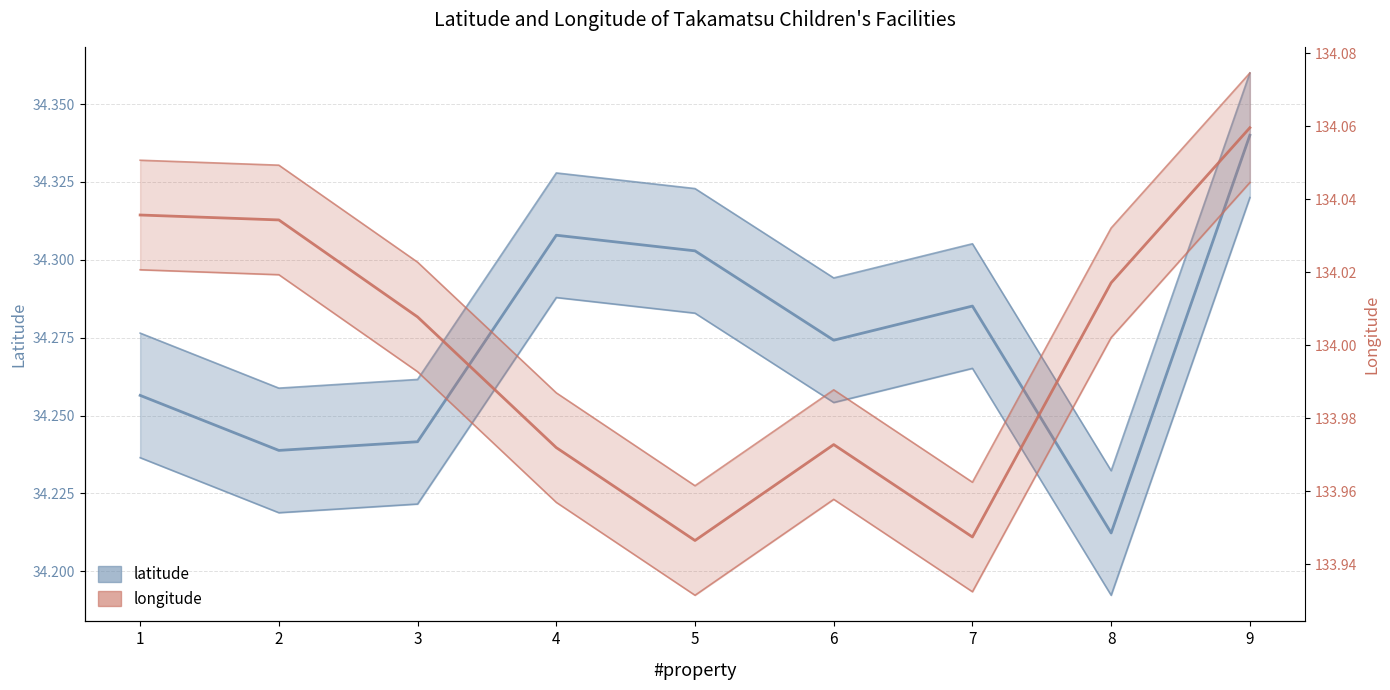

What is the maximum value shown in the chart?

134.1